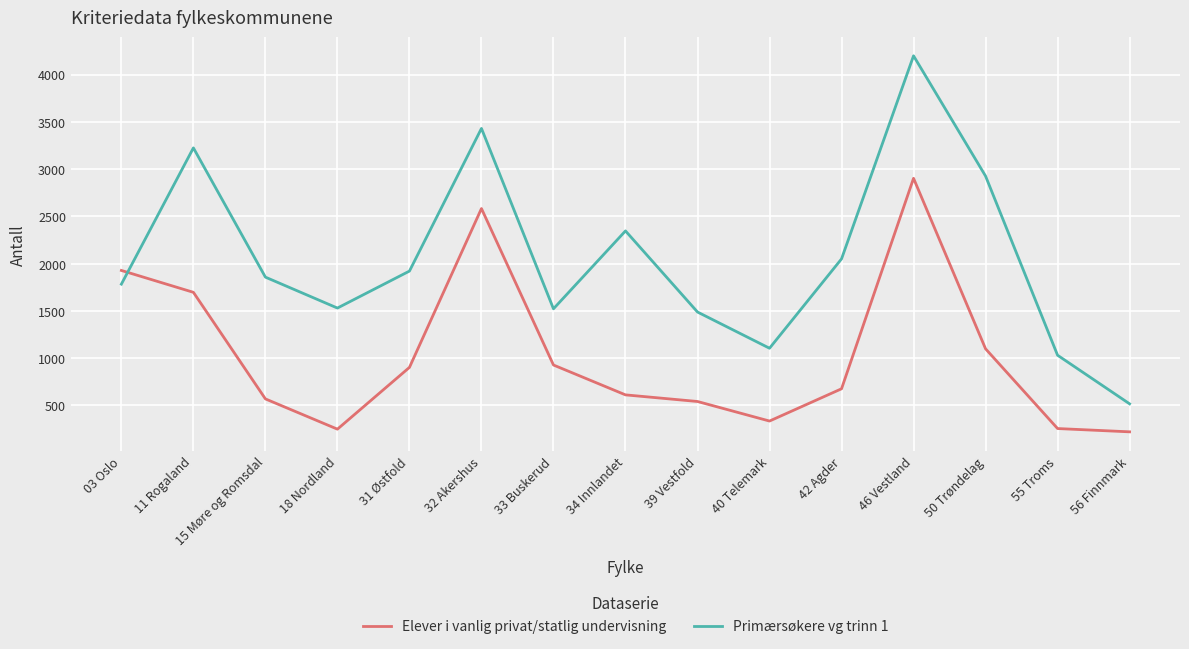

At which category is the sum across all series the highest?

46 Vestland